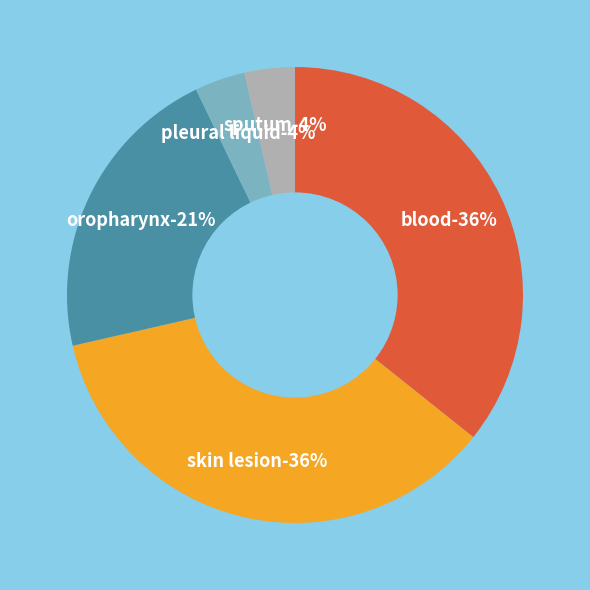

What is the smallest slice in the pie chart?

pleural liquid